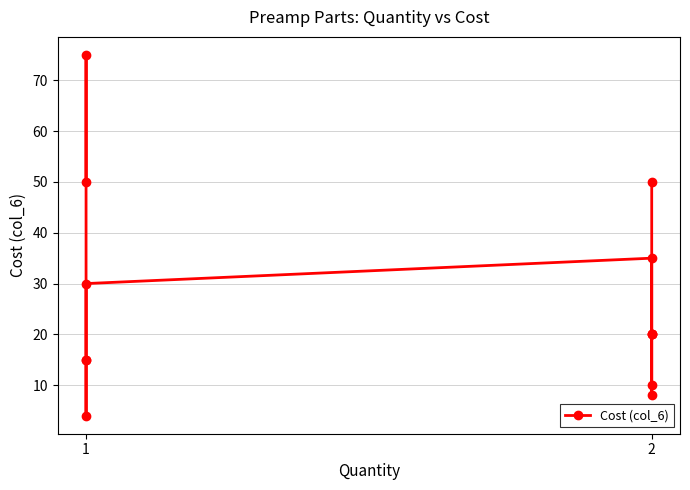

True or false: the data shows 113 at 1.

False